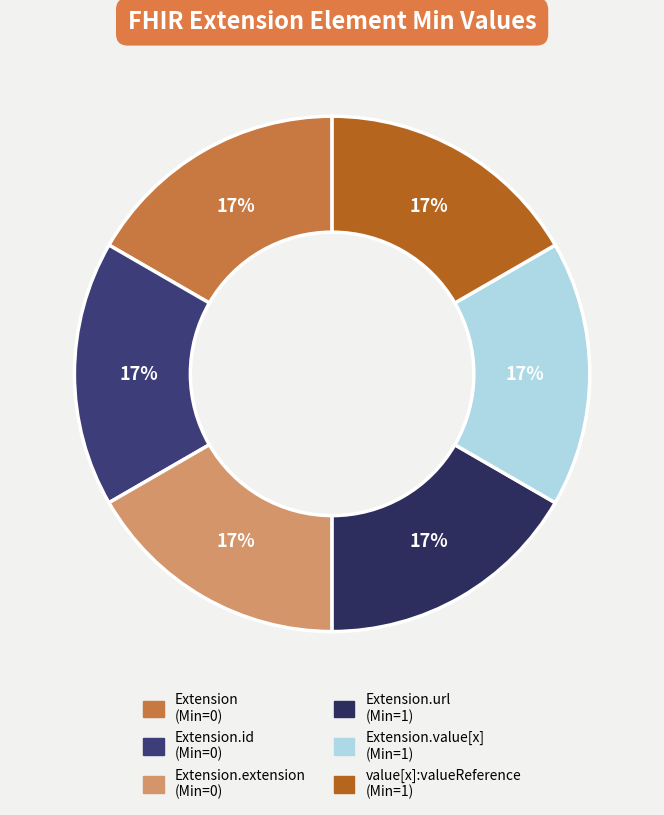

How many segments does this pie chart have?

6